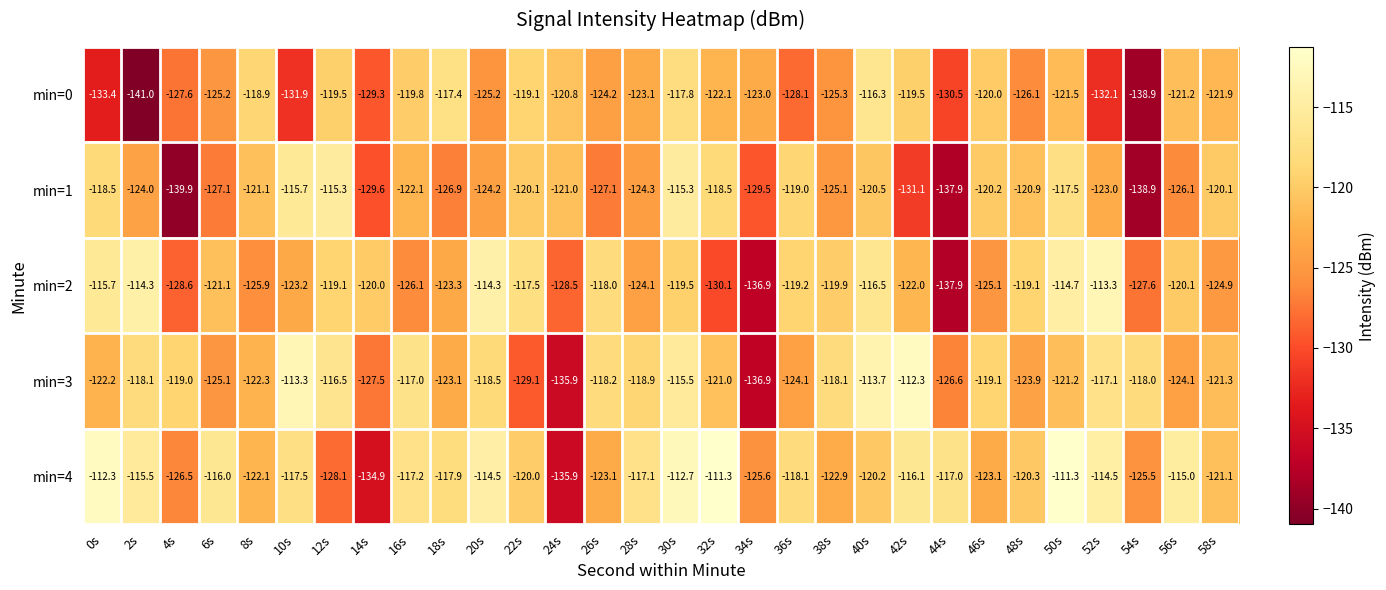

List the series in order of their peak value, lowest first.

min=0, min=1, min=2, min=3, min=4